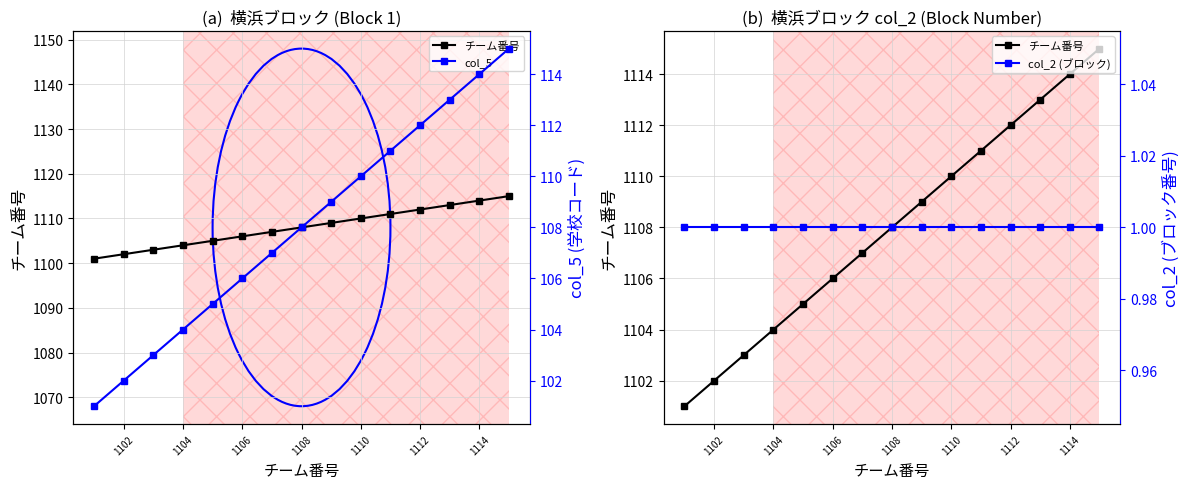

The col_2 (ブロック) series shows 1 at 1104. True or false?

True